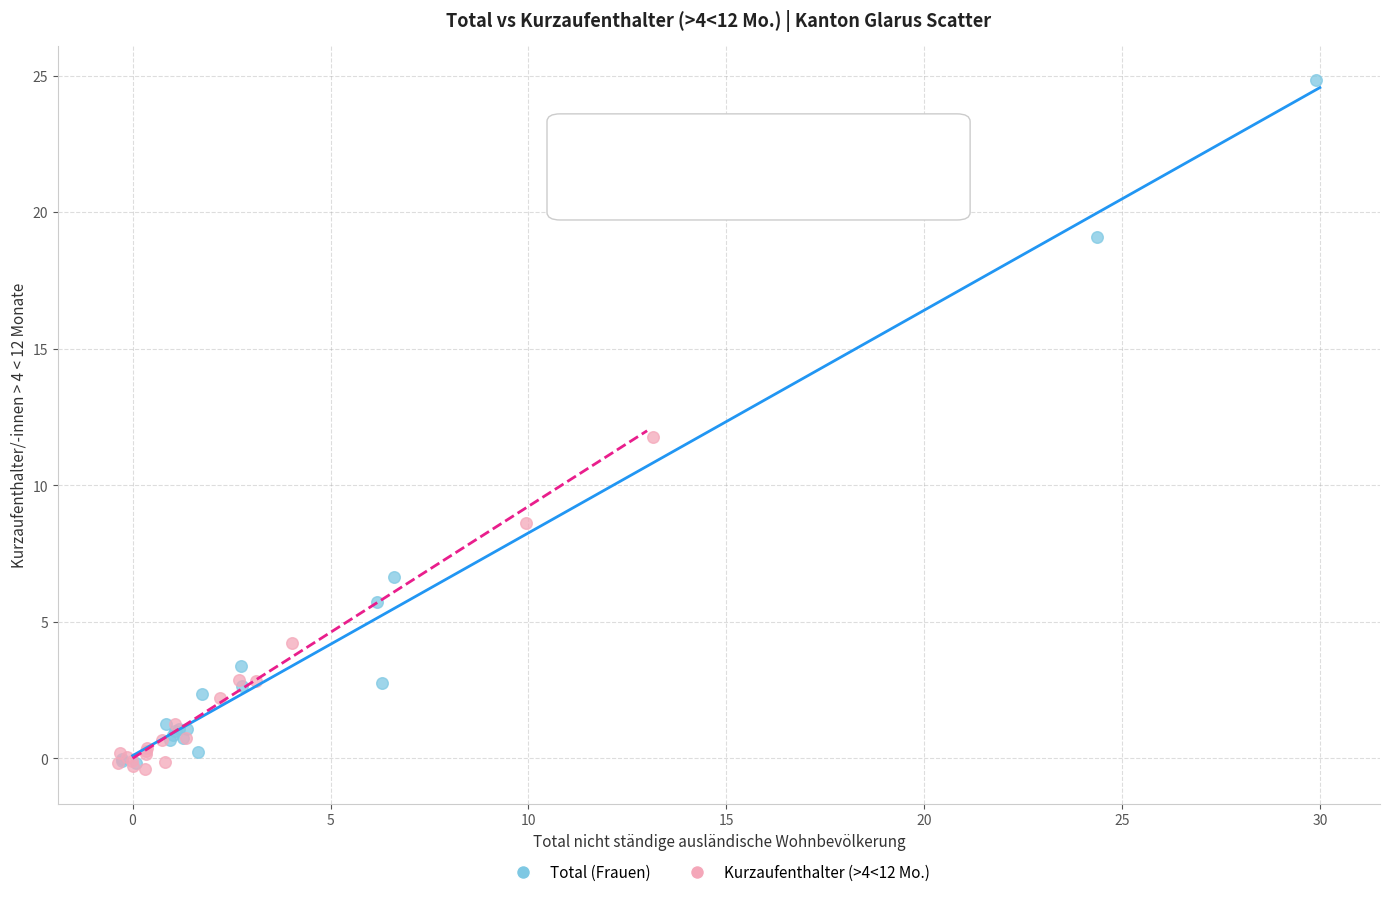

Which series reaches the maximum Y coordinate?

Total (Frauen)